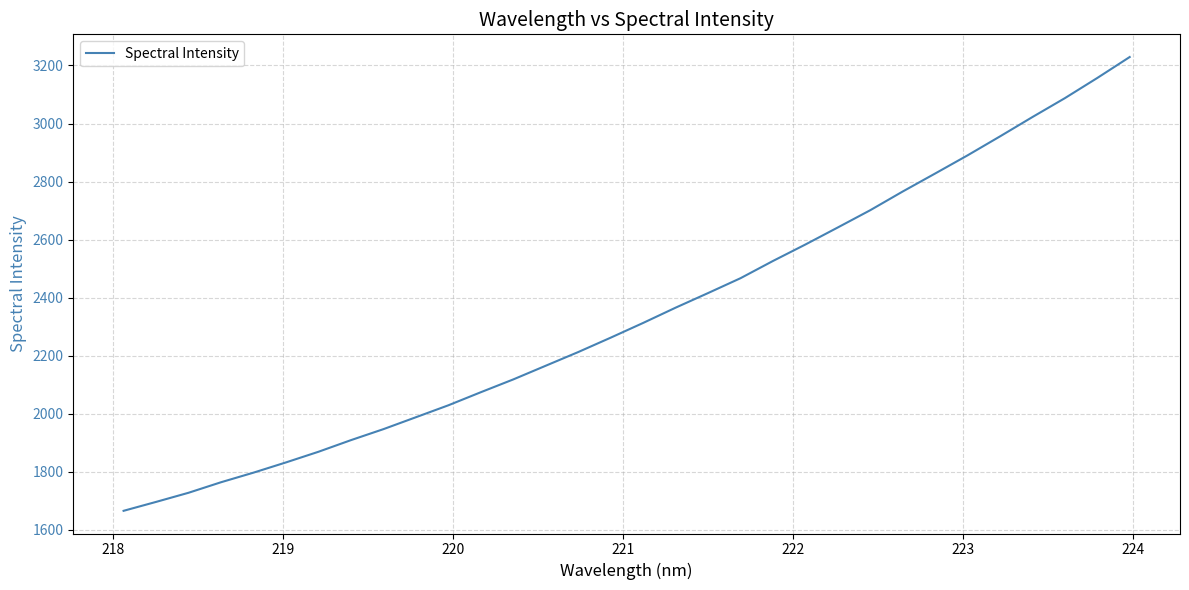

What is the maximum value shown in the chart?

3229.2